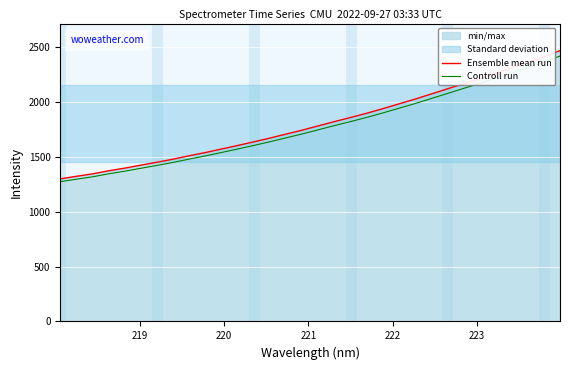

What is the lowest value of the Ensemble mean run series?

1300.0